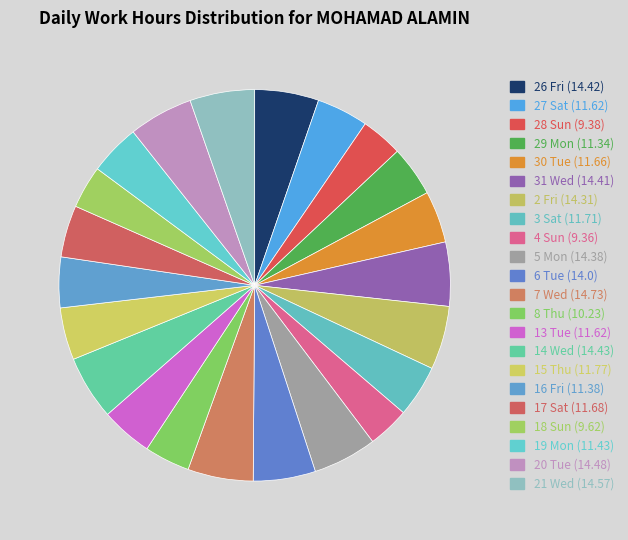

Is 4 Sun the majority of the pie?

No